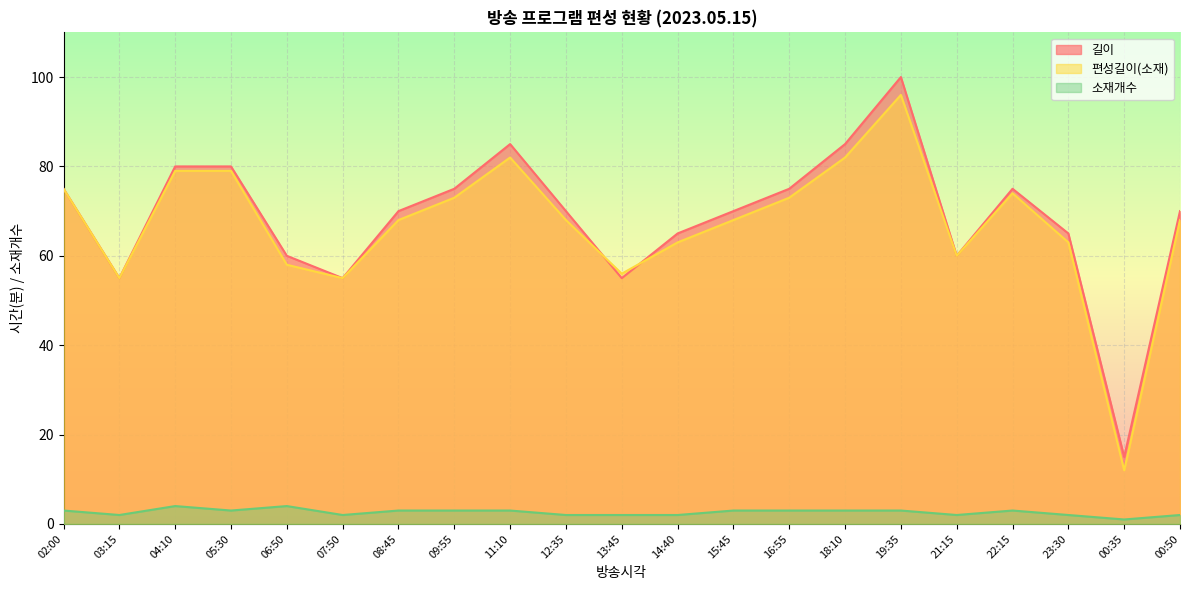

In 길이, how many points are higher than both neighbors (excluding endpoints)?

3